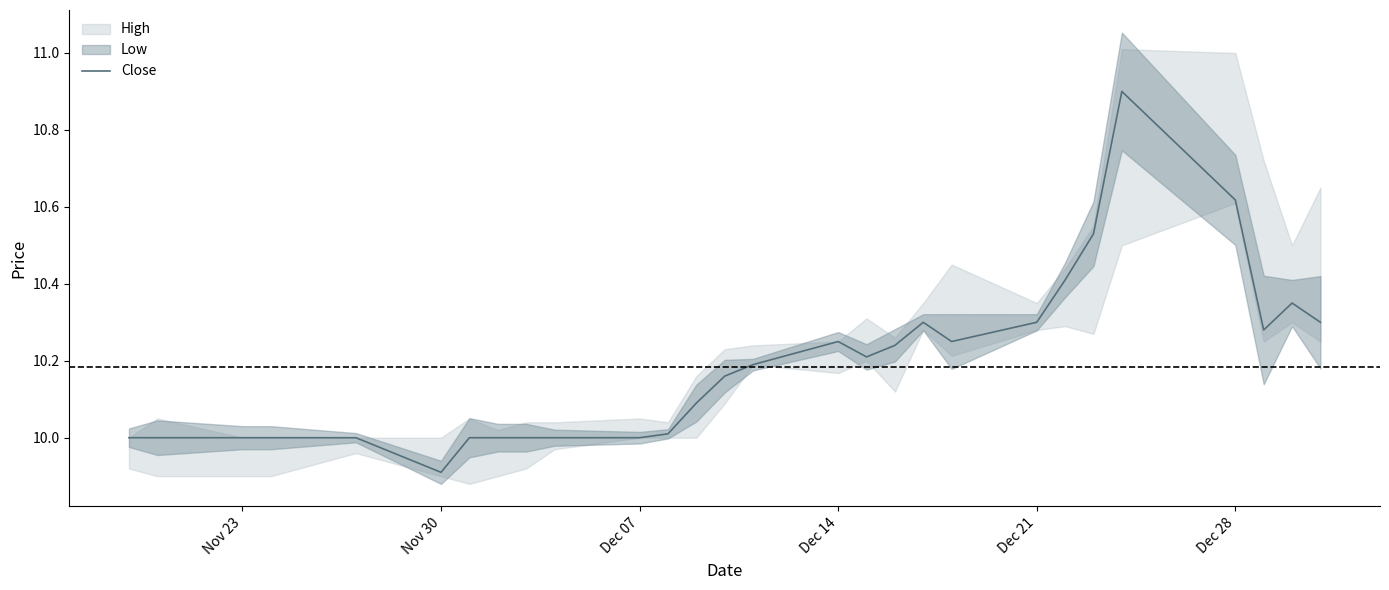

How many data points are less than 10?

1